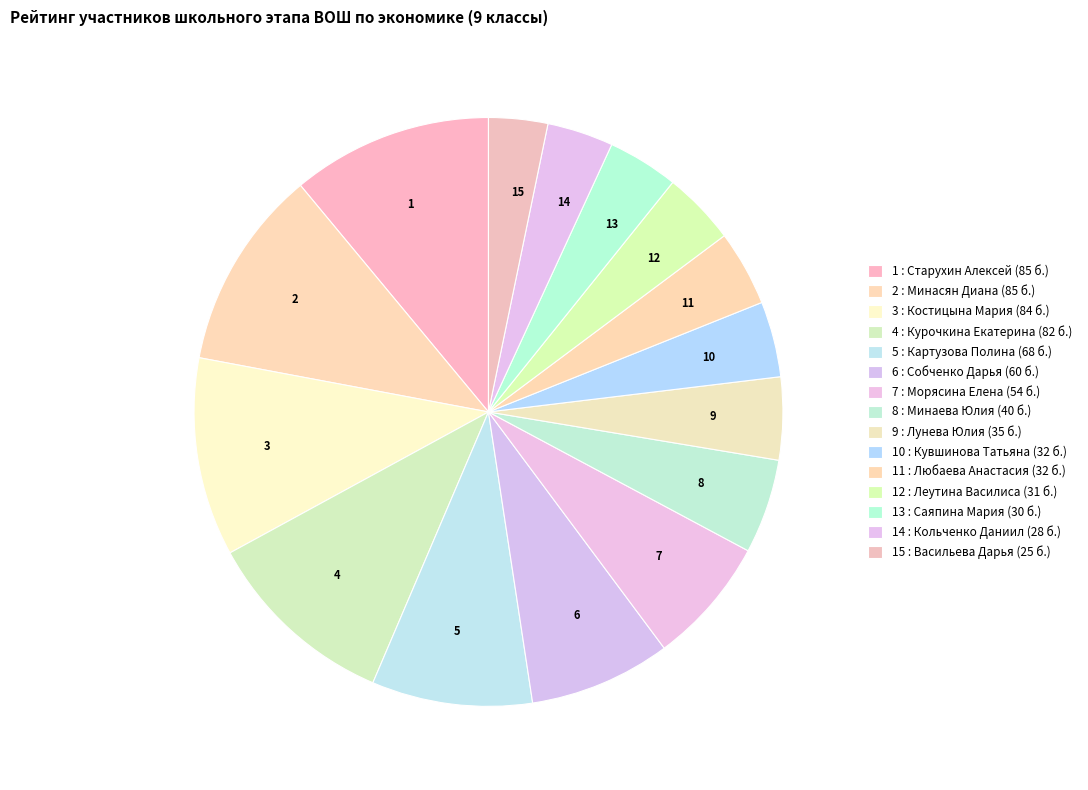

Count the number of slices in the pie.

15